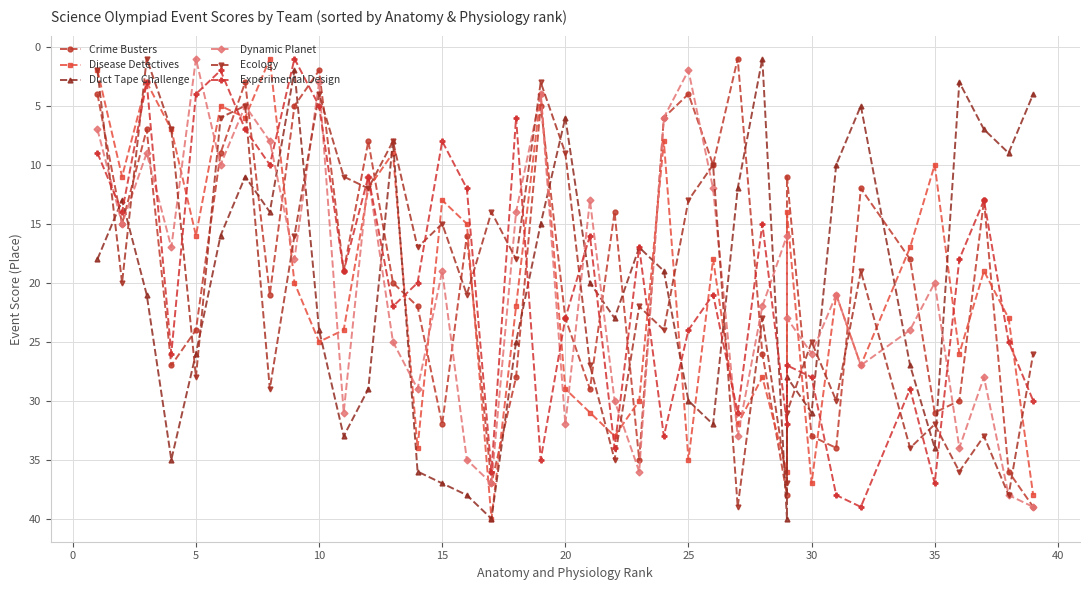

The value of Experimental Design at 33 is 48. True or false?

False